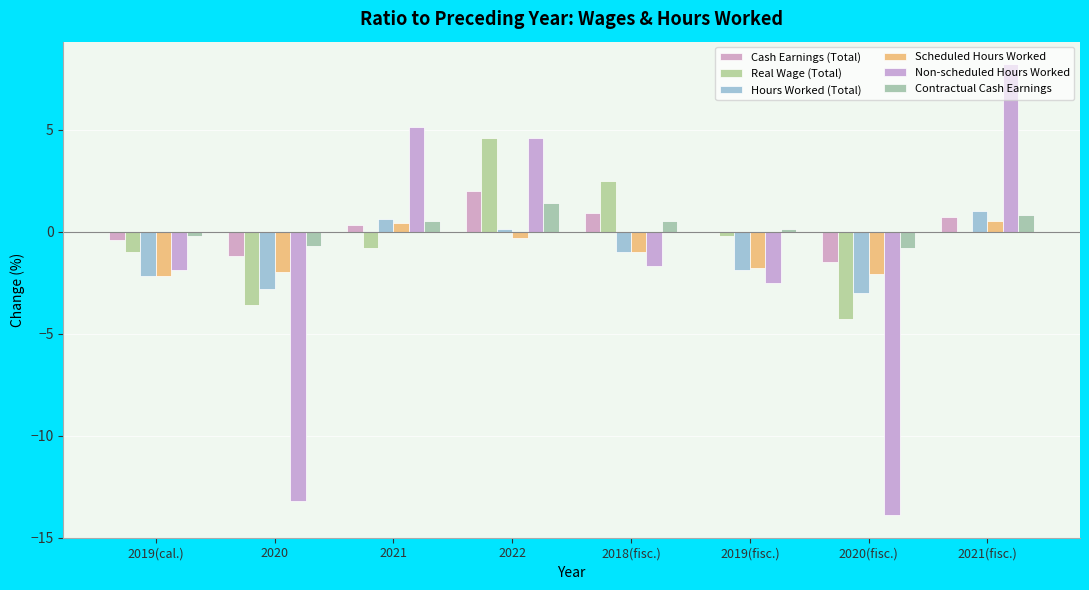

True or false: Scheduled Hours Worked has a value of -1.8 at 2019(fisc.).

True